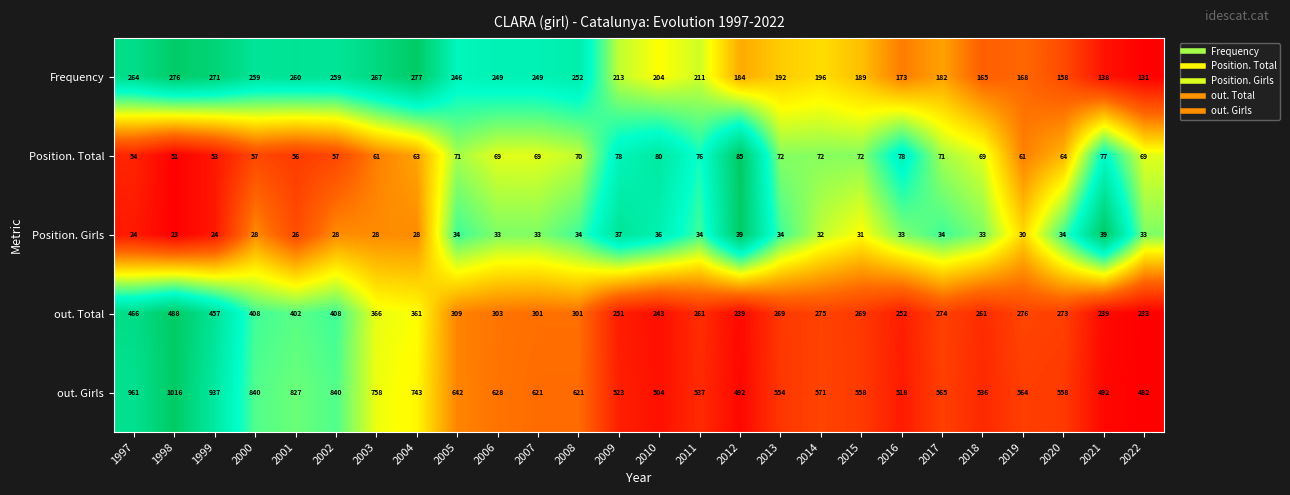

At which category is the sum across all series the highest?

1998